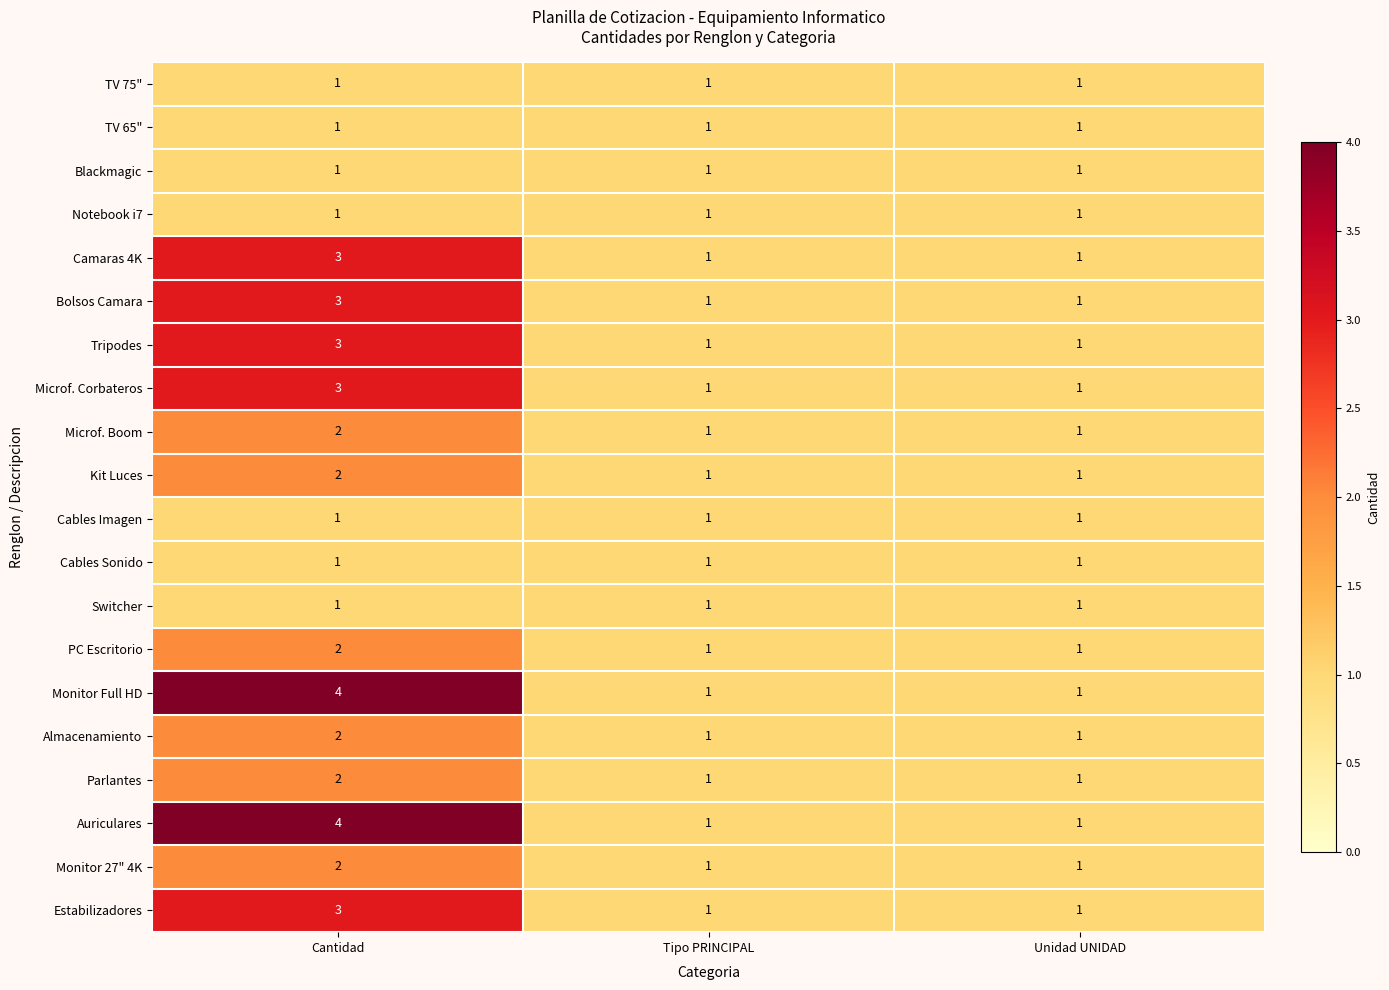

True or false: Tripodes has a value of 1 at Tipo PRINCIPAL.

True